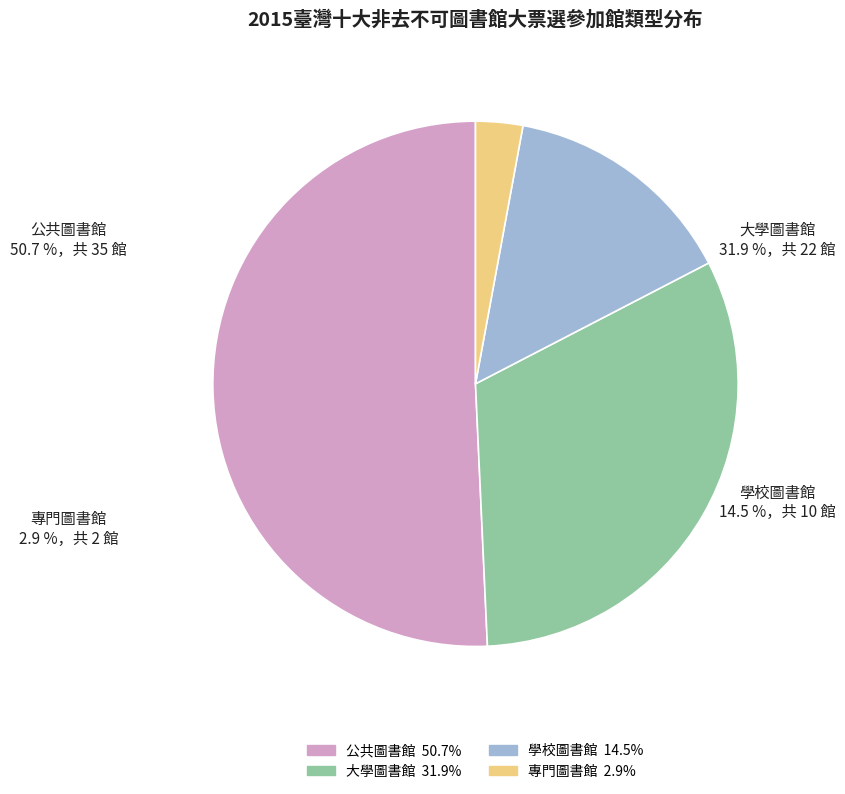

Which slice is the largest?

公共圖書館